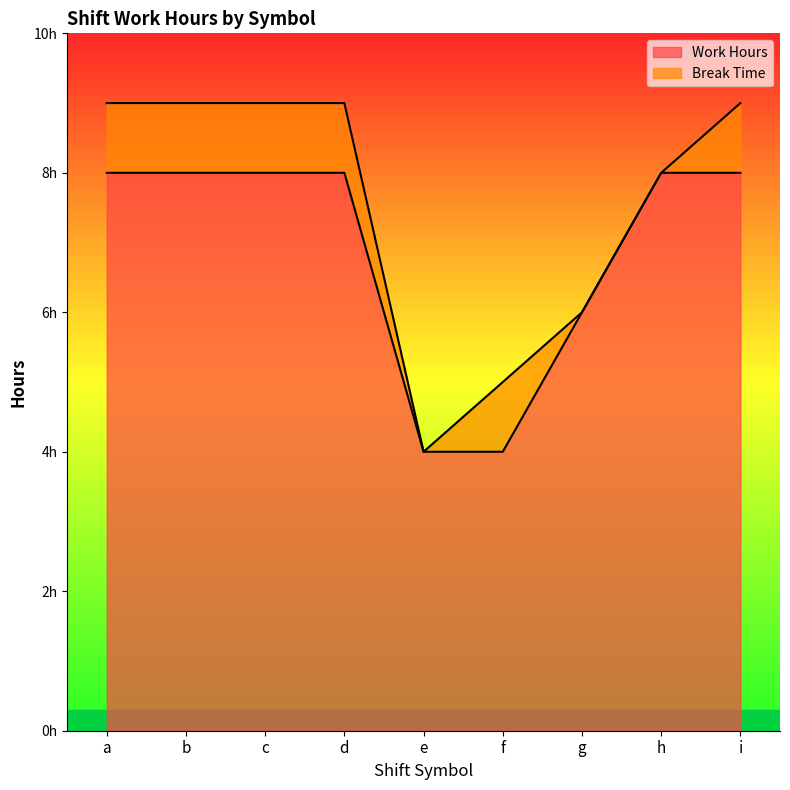

What value does the data have at h?

8